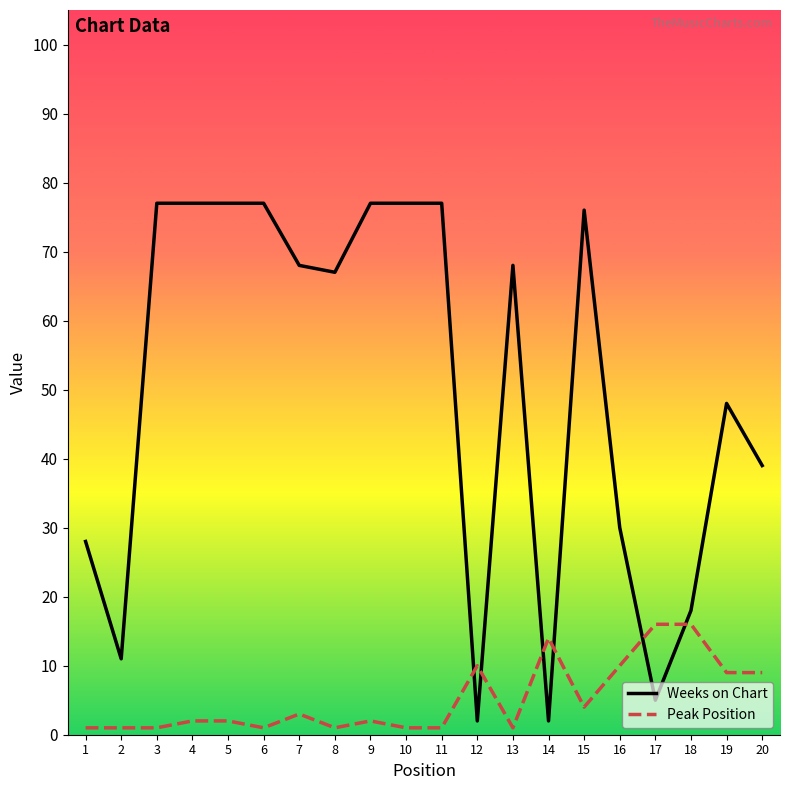

What is the spread (max minus min) of values at 15?

72